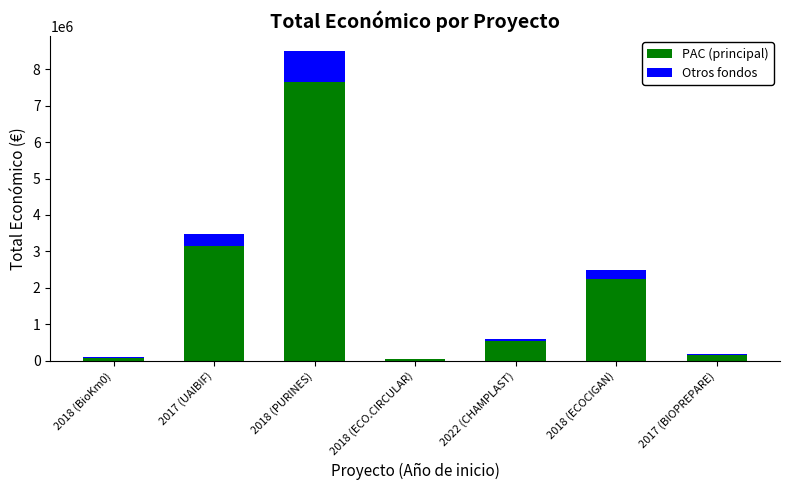

Where does the PAC (principal) series first go above 536731?

2017 (UAIBIF)